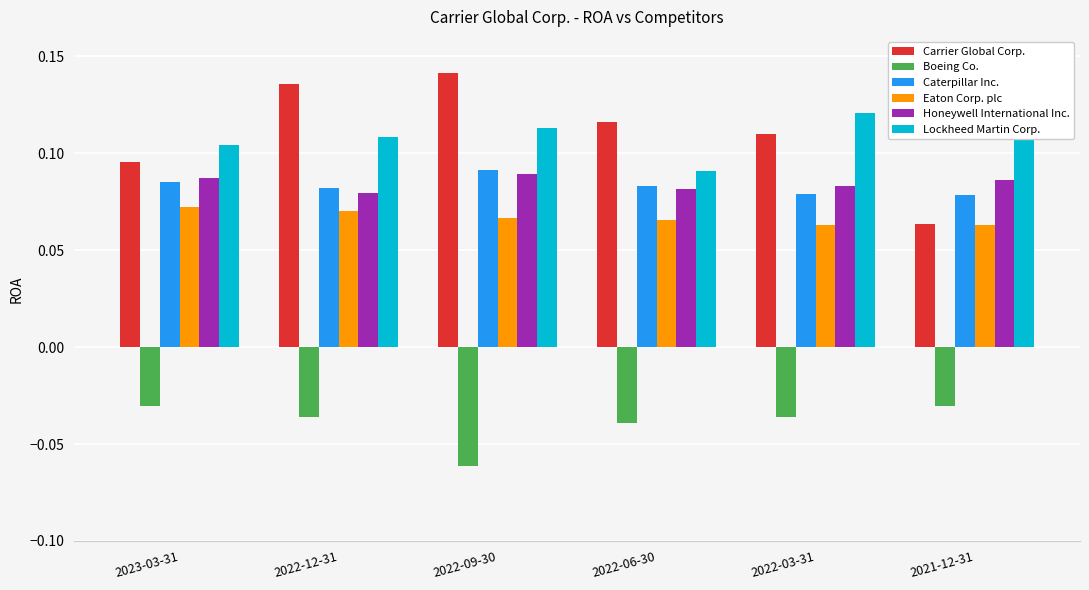

Count the Eaton Corp. plc values in the range 0 to 1.

6